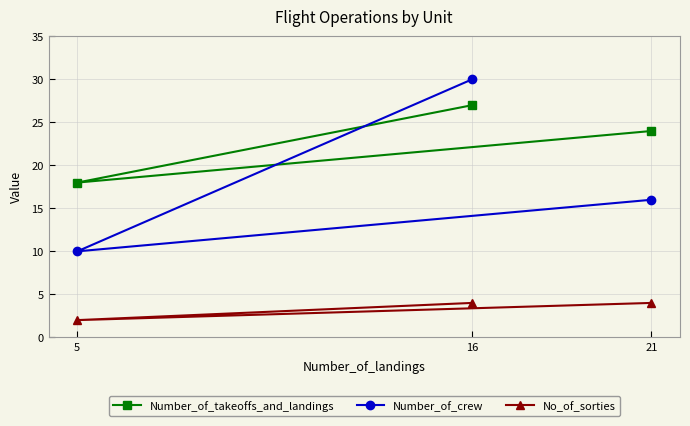

Rank the series by their maximum value, from lowest to highest.

No_of_sorties, Number_of_takeoffs_and_landings, Number_of_crew